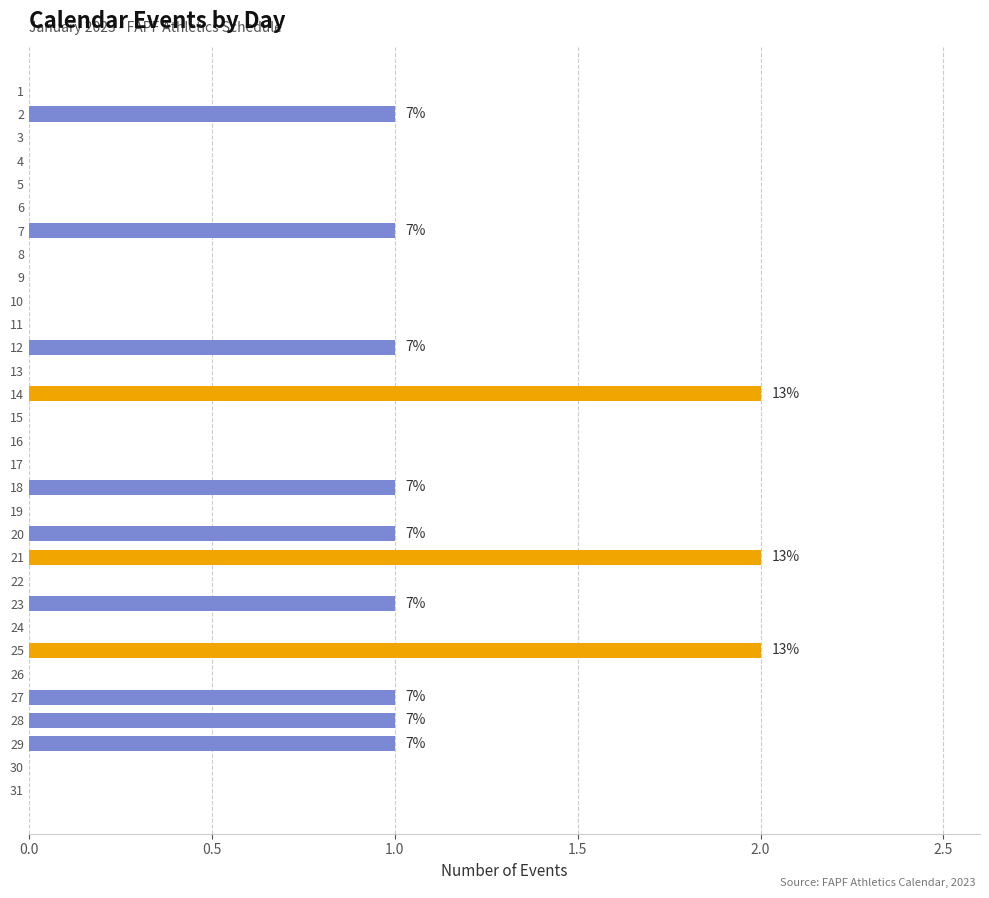

True or false: the data shows 1 at 25.

False